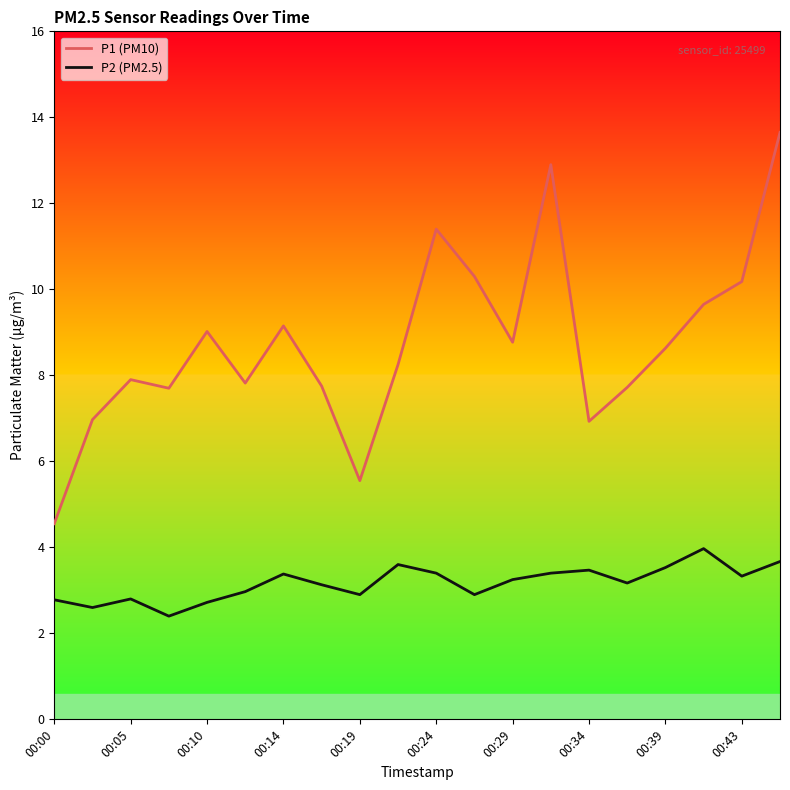

Which series has the widest spread of values?

P1 (PM10)